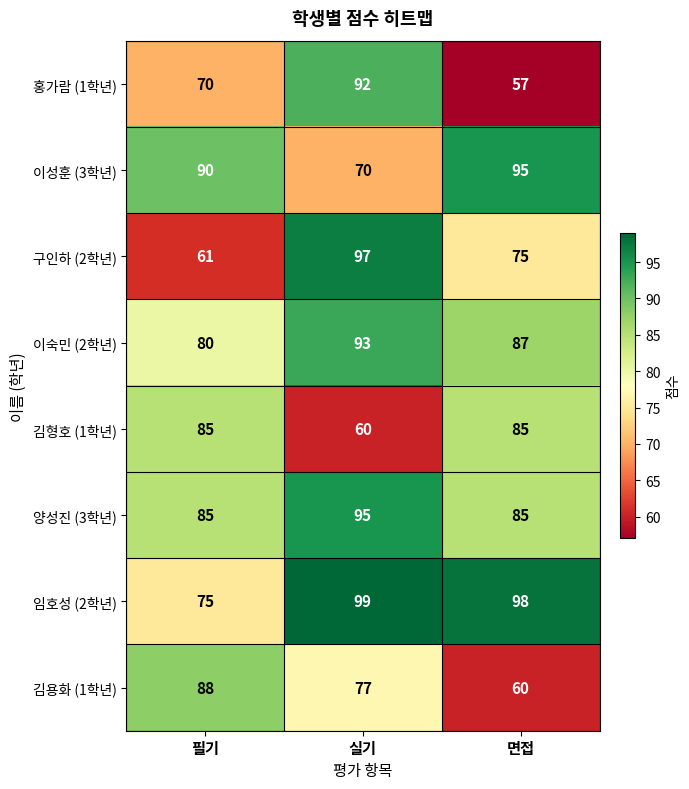

Which series has the largest total across all categories?

임호성 (2학년)